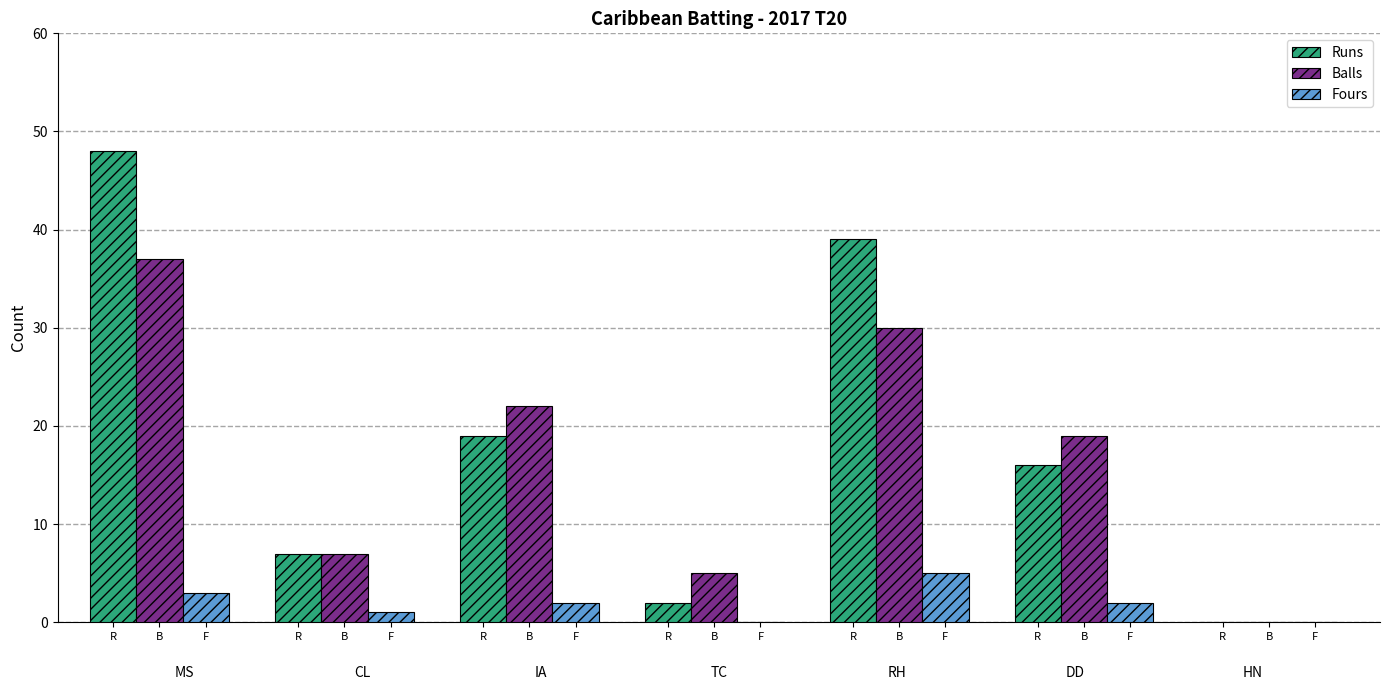

What is the total value across all series at R?

88